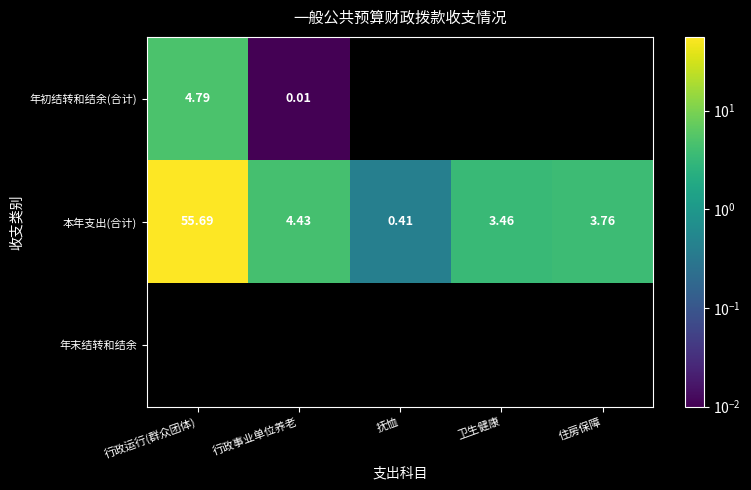

At which label does 本年支出(合计) reach its minimum?

抚恤